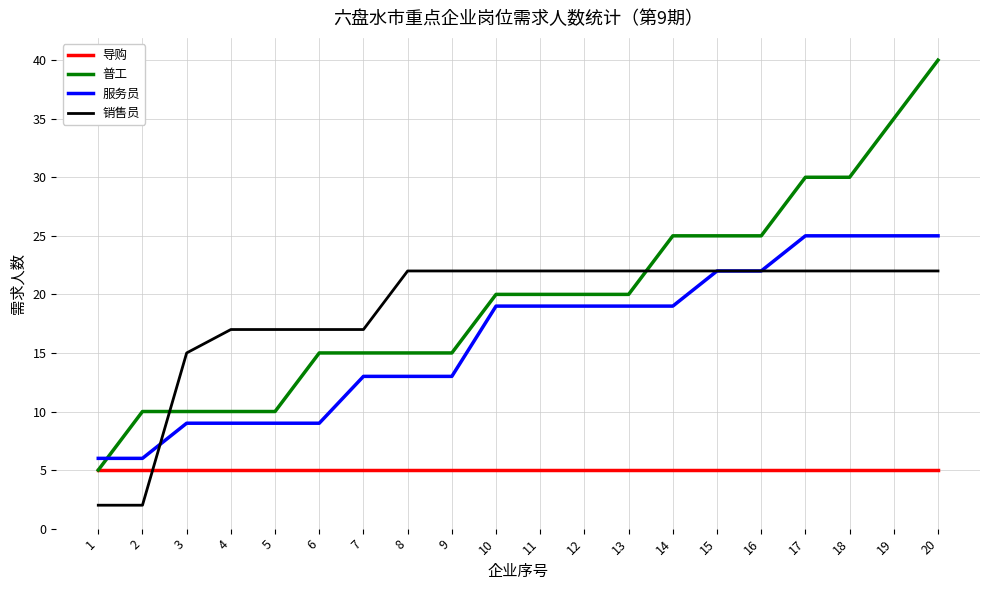

Rank the series by their maximum value, from highest to lowest.

普工, 服务员, 销售员, 导购